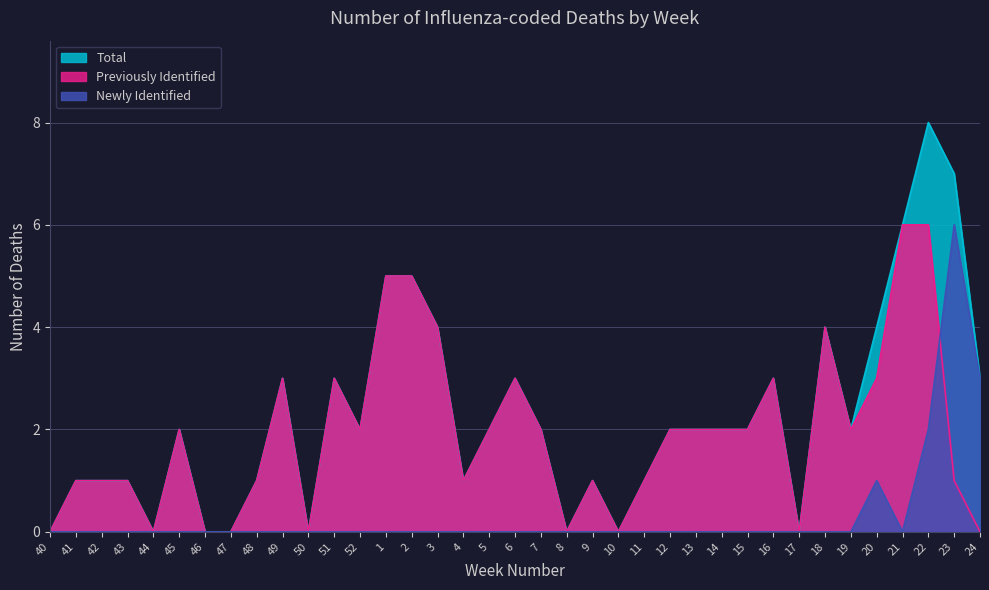

What is the label of the 32nd point from the left?

19